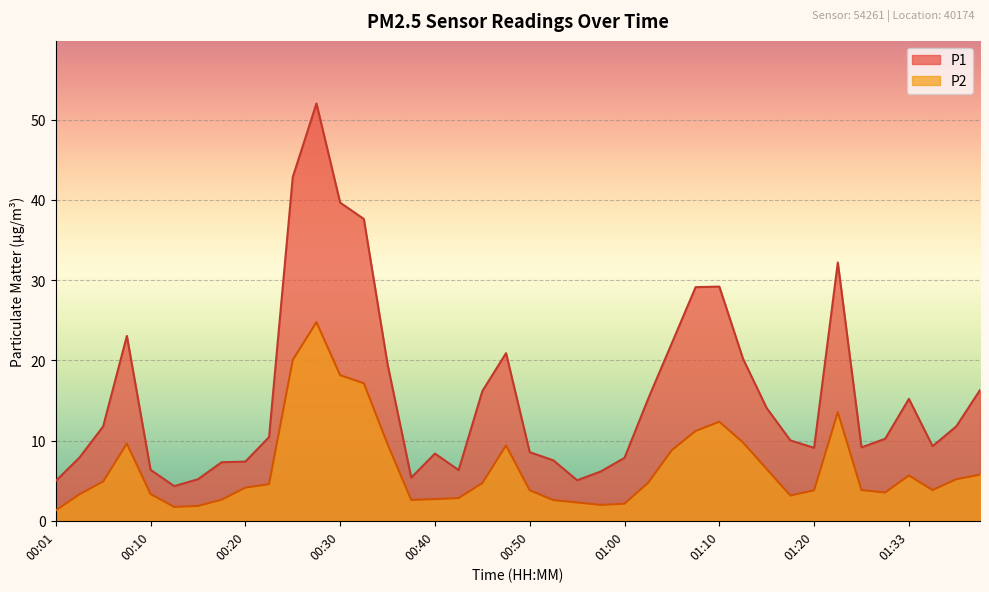

True or false: P2 has a value of 3.0 at 01:15.

False